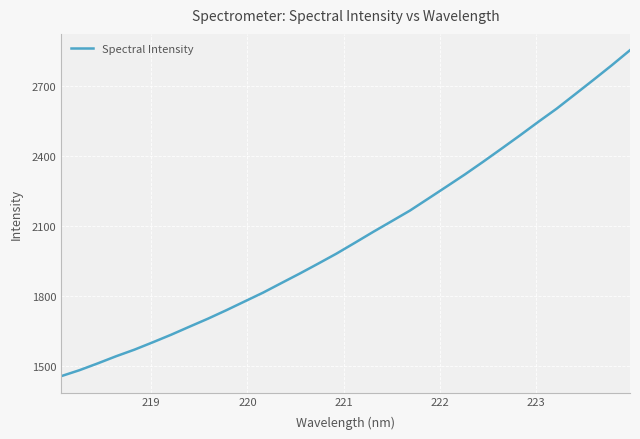

What is the maximum value shown in the chart?

2854.0